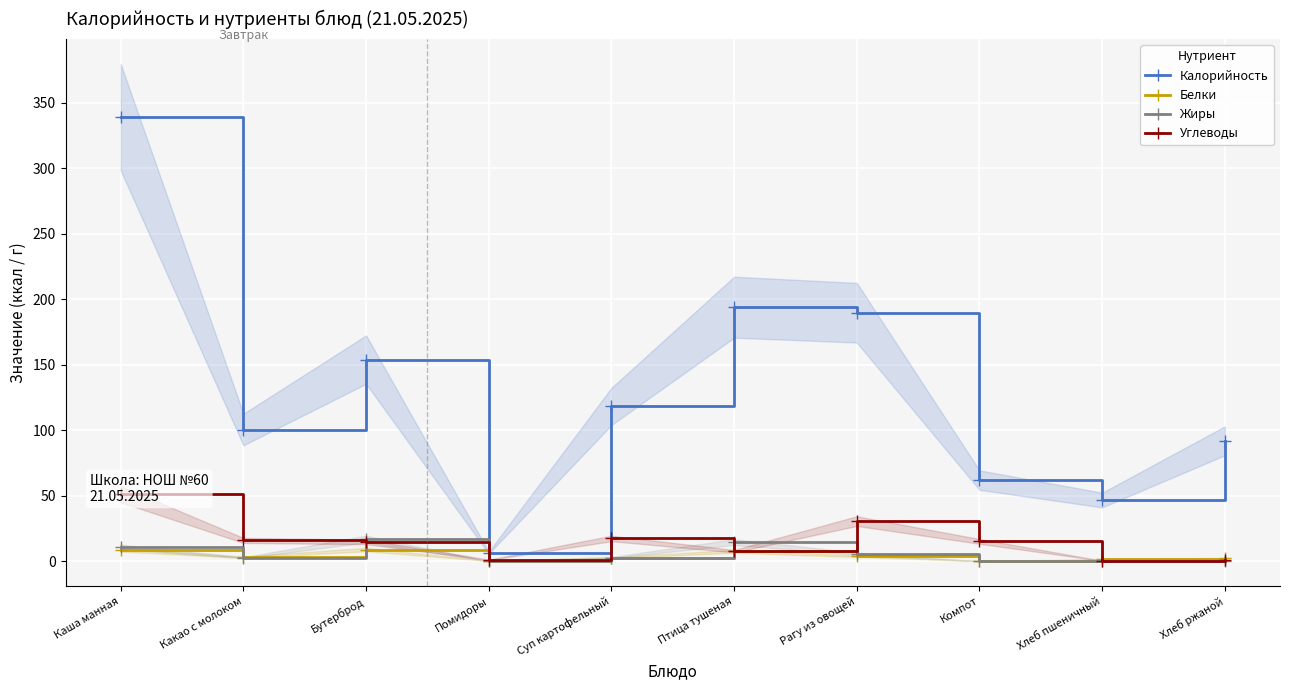

Between Каша манная and Хлеб ржаной, which series saw the biggest shift?

Калорийность